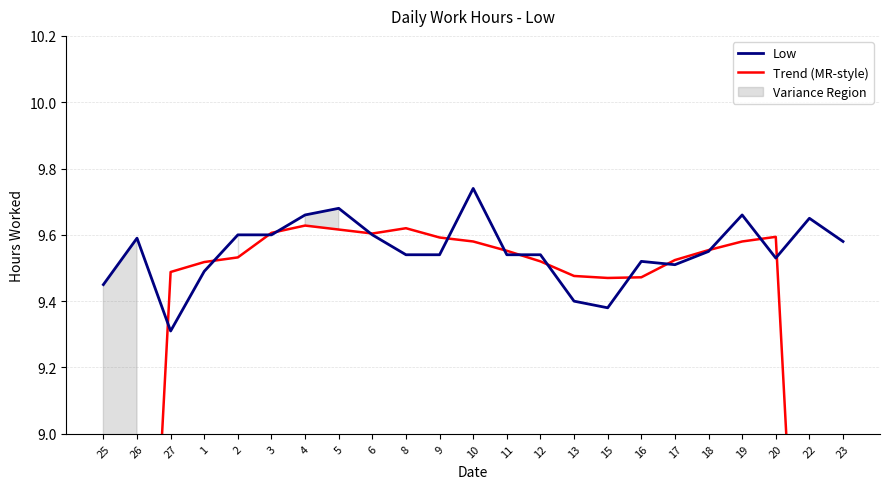

What value does the Low series have at 22?

9.7